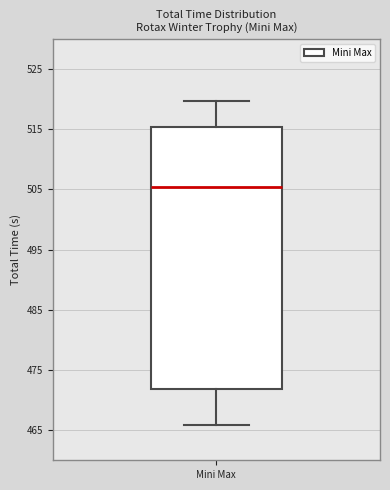

Transcribe this box plot: give where the median line is, the range the box spans, and where the two whiskers end, as read against the y-axis. The values are not printed on the chart, so give them approximately, as read against the axis.

median 505, box 472 to 515, whiskers 466 to 520